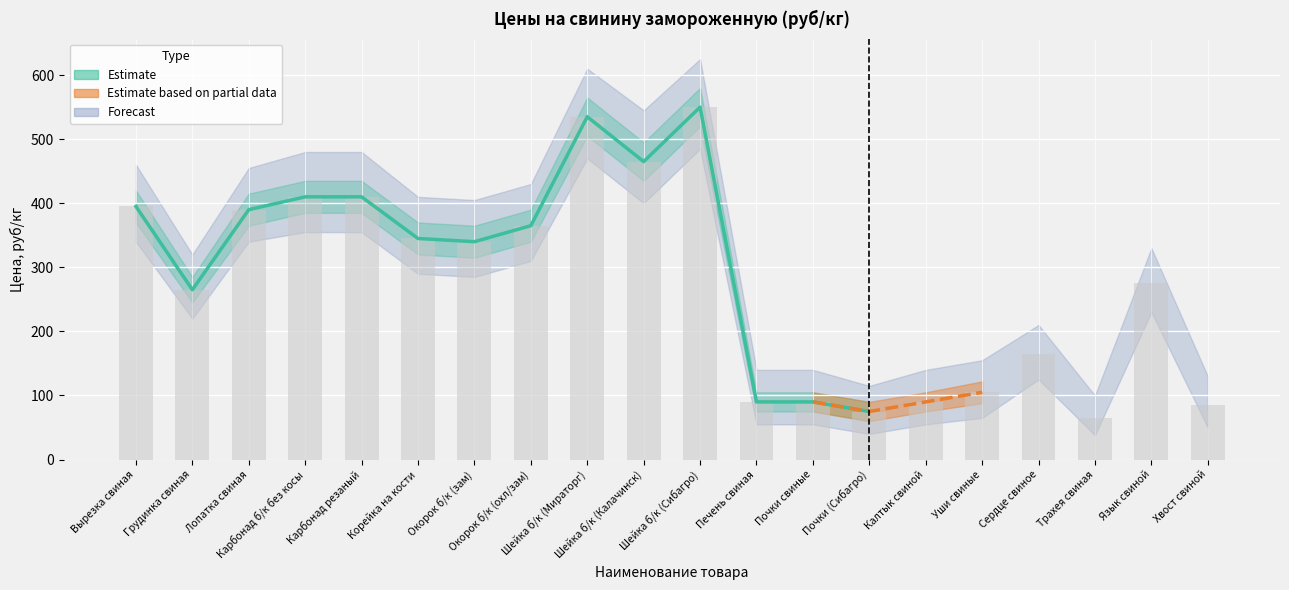

At which category does the chart reach its peak across all series?

Шейка б/к (Сибагро)